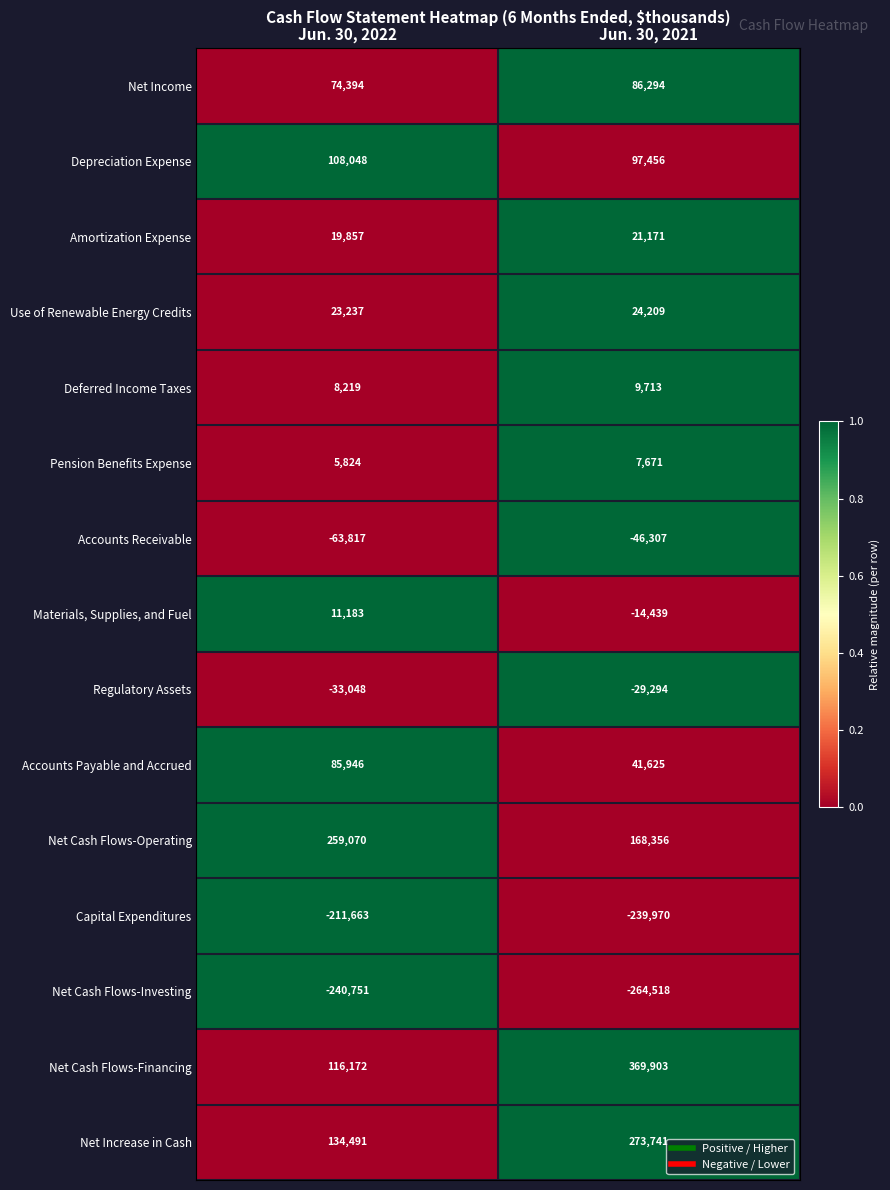

At how many categories does at least one series exceed 0?

2